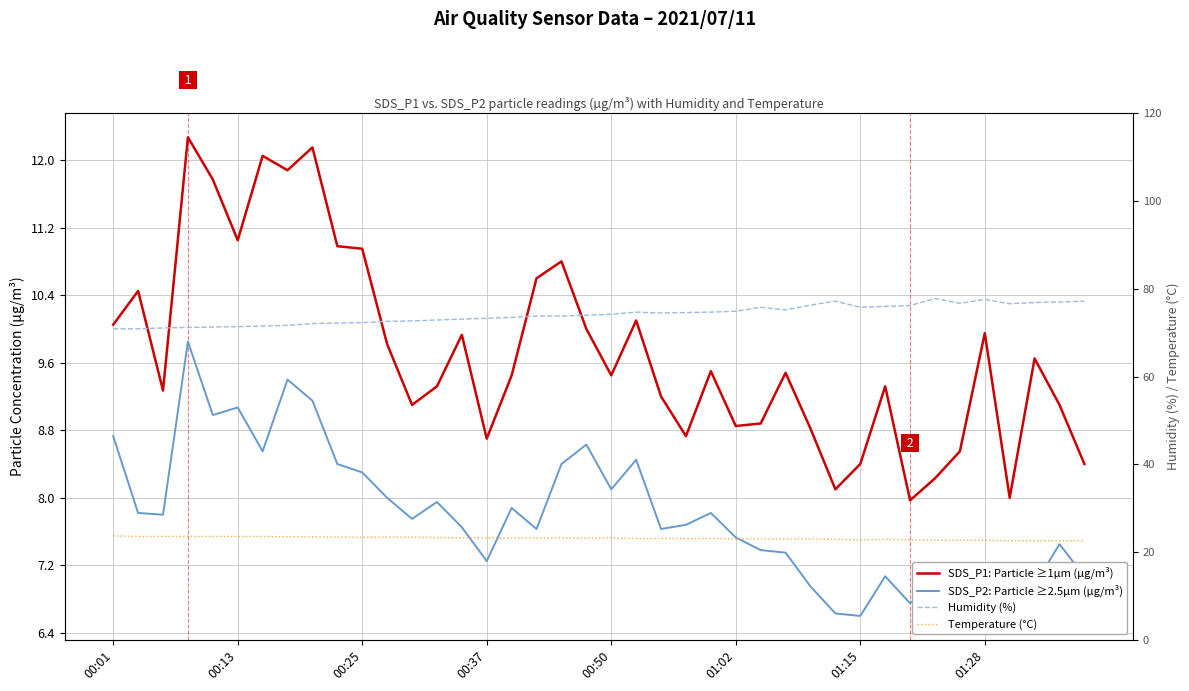

What is the spread (max minus min) of values at 34?

69.8